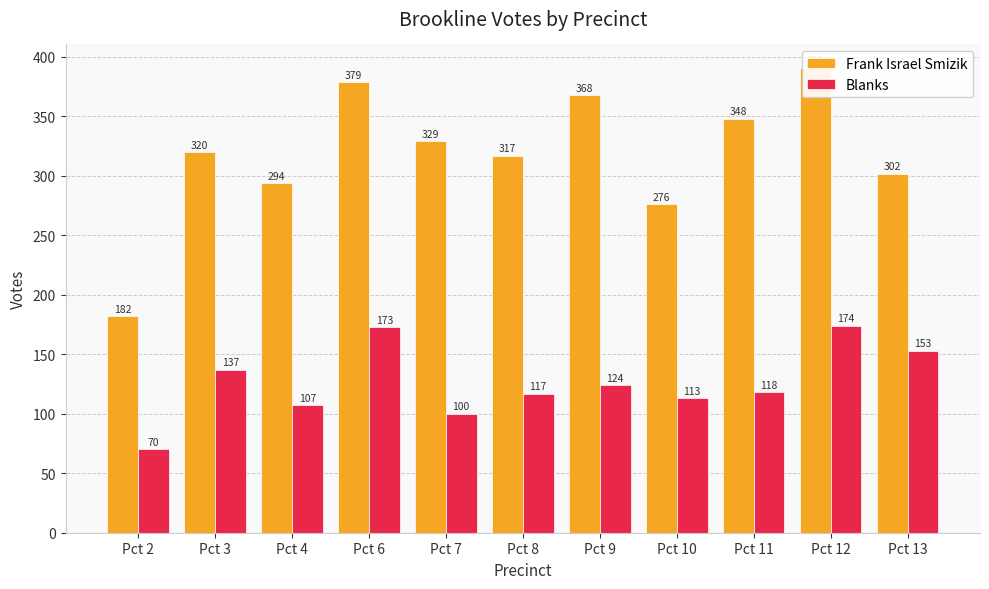

Which category has the highest value in the Frank Israel Smizik series?

Pct 12